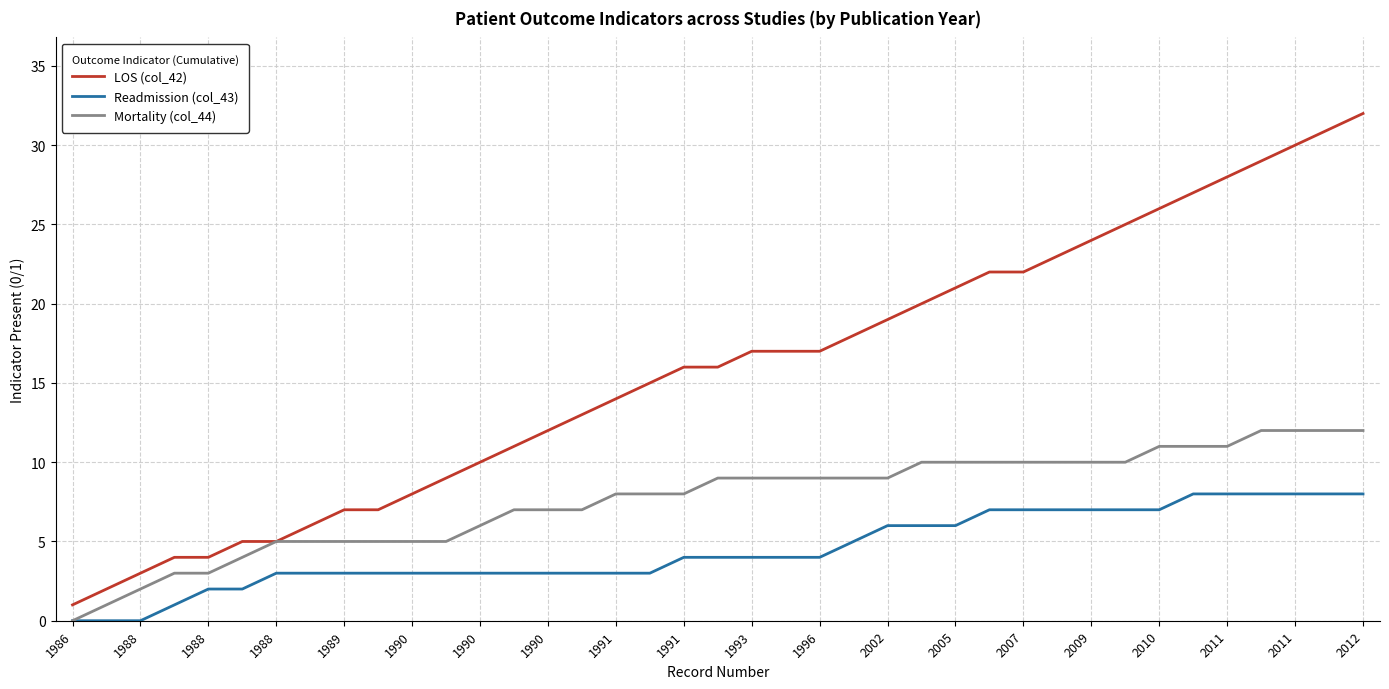

List the series in order of their overall mean, lowest first.

Readmission (col_43), Mortality (col_44), LOS (col_42)